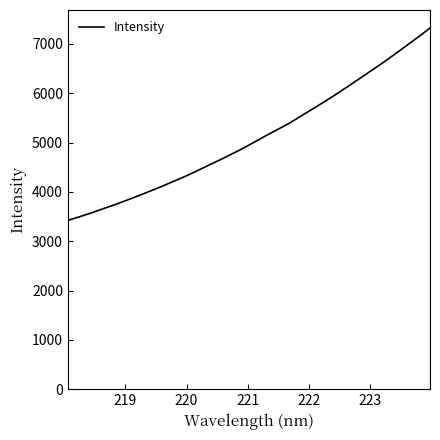

What is the difference between the maximum and minimum values?

3900.6